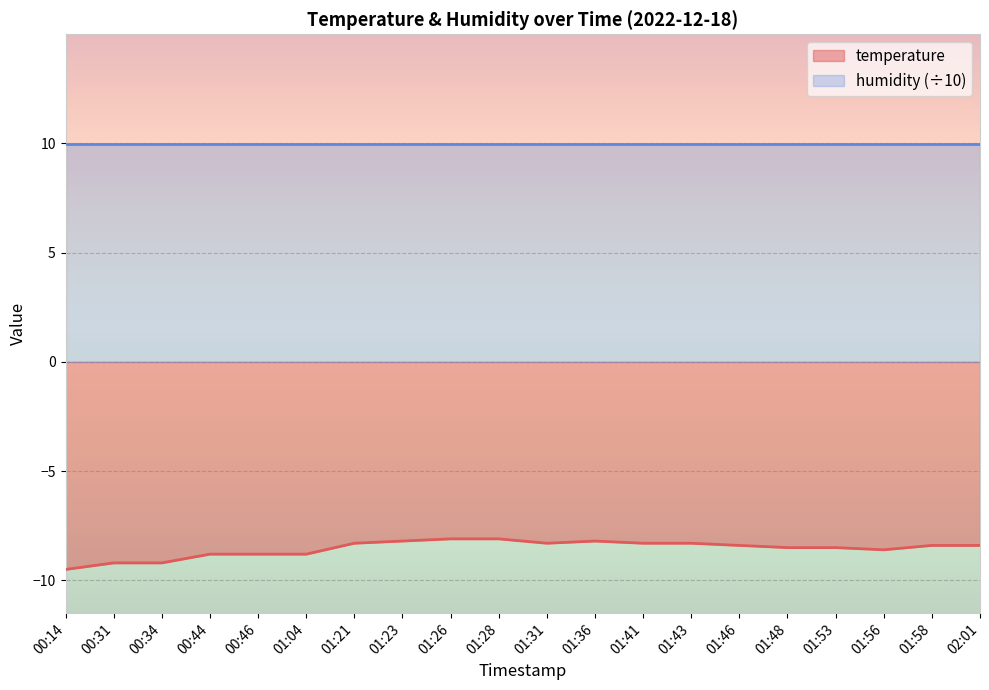

Is it true that the value at 00:34 is -4.2?

False